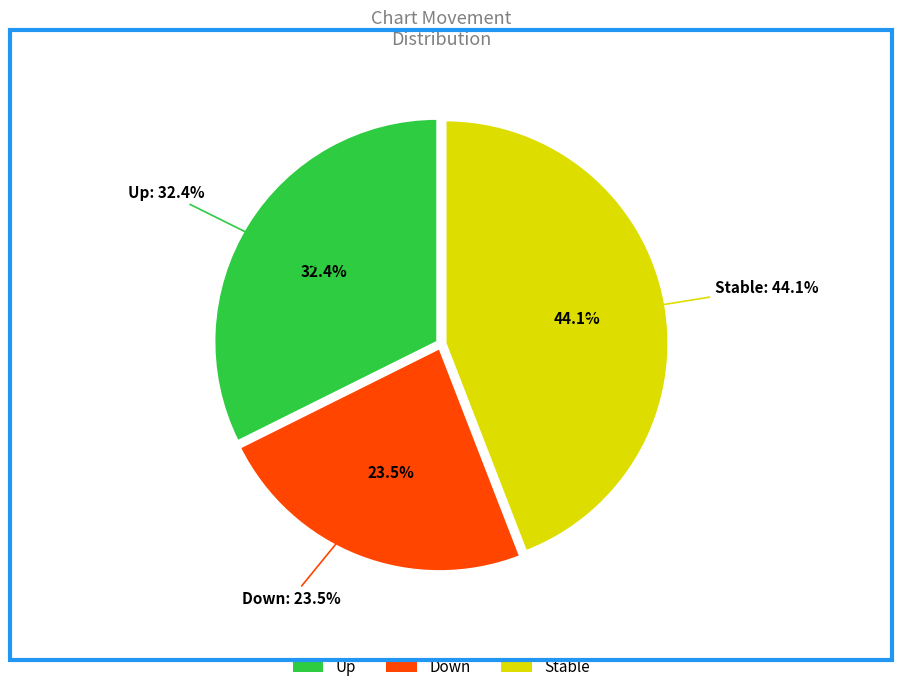

What percentage is the up slice, to the nearest percent?

32%